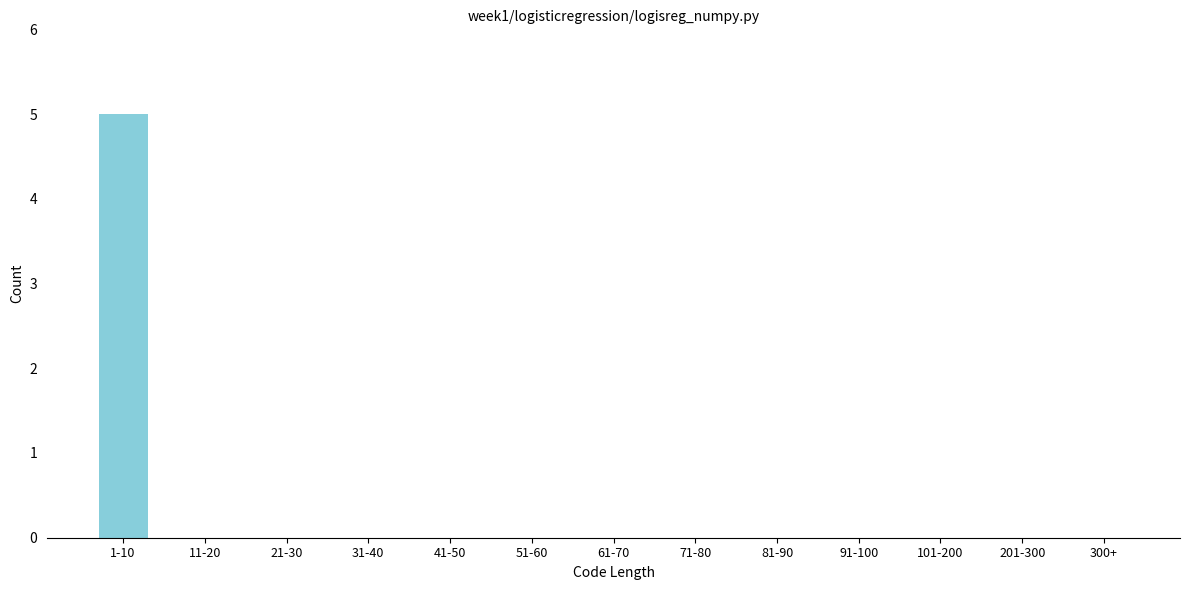

Reading left to right, transcribe all the data shown in this chart.

1-10=5	11-20=0	21-30=0	31-40=0	41-50=0	51-60=0	61-70=0	71-80=0	81-90=0	91-100=0	101-200=0	201-300=0	300+=0